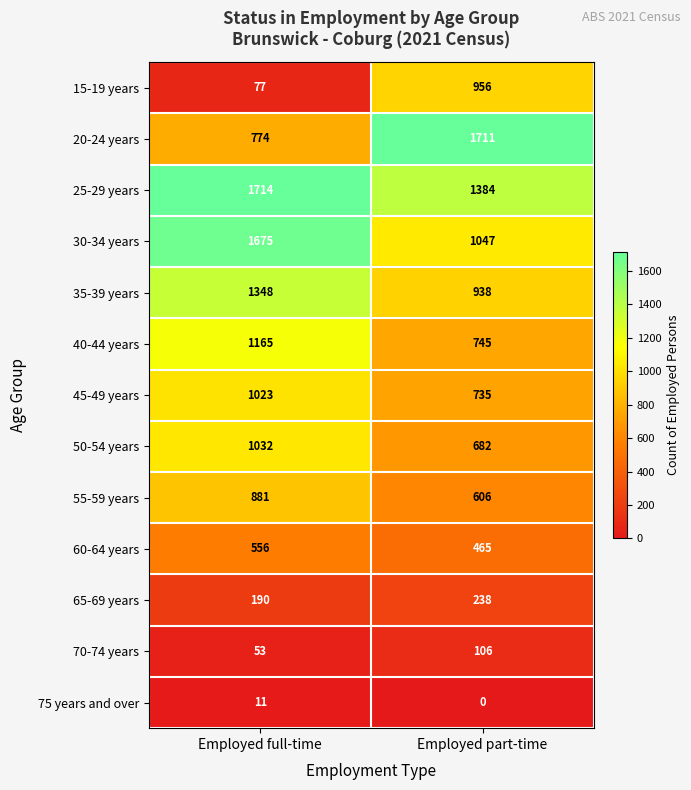

Reading left to right, extract all data points from this chart.

15-19 years: Employed full-time=77	Employed part-time=956
20-24 years: Employed full-time=774	Employed part-time=1711
25-29 years: Employed full-time=1714	Employed part-time=1384
30-34 years: Employed full-time=1675	Employed part-time=1047
35-39 years: Employed full-time=1348	Employed part-time=938
40-44 years: Employed full-time=1165	Employed part-time=745
45-49 years: Employed full-time=1023	Employed part-time=735
50-54 years: Employed full-time=1032	Employed part-time=682
55-59 years: Employed full-time=881	Employed part-time=606
60-64 years: Employed full-time=556	Employed part-time=465
65-69 years: Employed full-time=190	Employed part-time=238
70-74 years: Employed full-time=53	Employed part-time=106
75 years and over: Employed full-time=11	Employed part-time=0